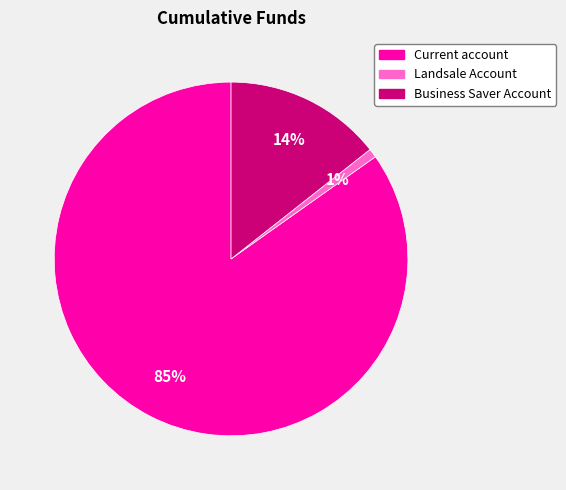

What is the ratio of the value at Business Saver Account to the value at Current account?

0.2